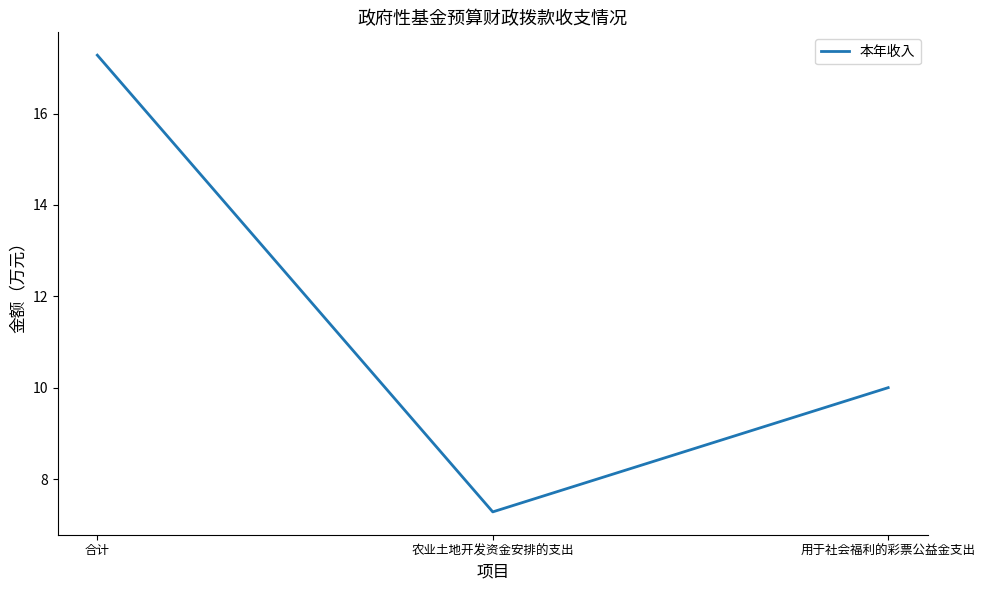

What is the approximate value at 用于社会福利的彩票公益金支出?

10.0